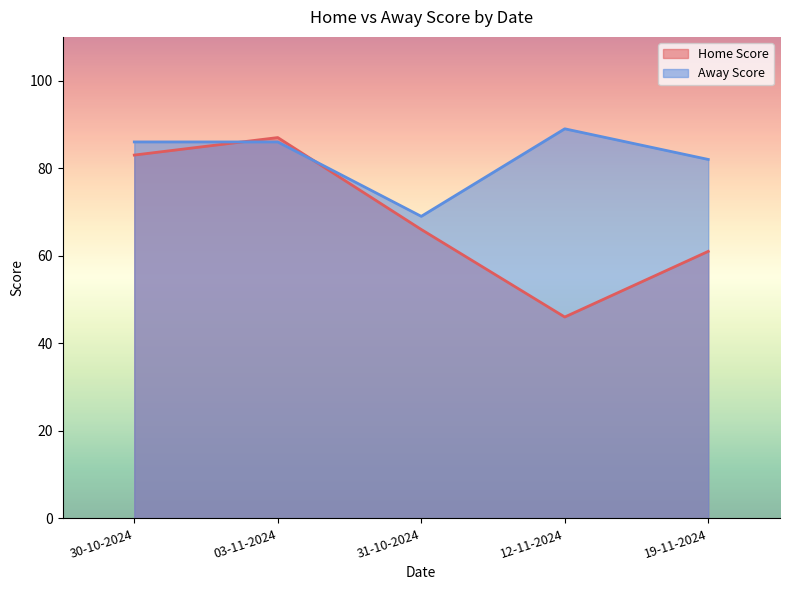

Which series has the largest range (max minus min)?

Home Score